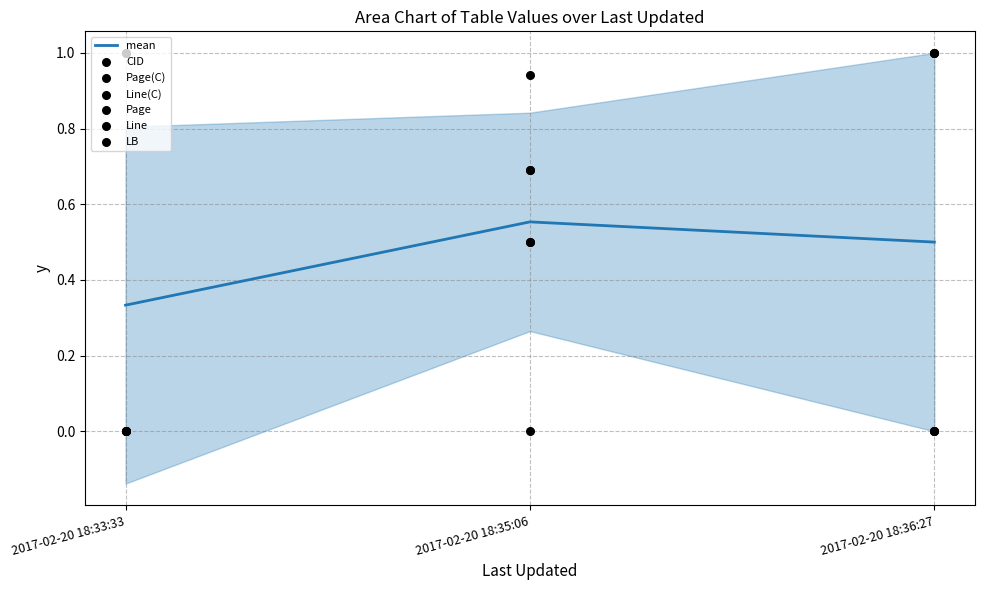

Rank the categories by mean value from lowest to highest.

2017-02-20 18:33:33, 2017-02-20 18:36:27, 2017-02-20 18:35:06